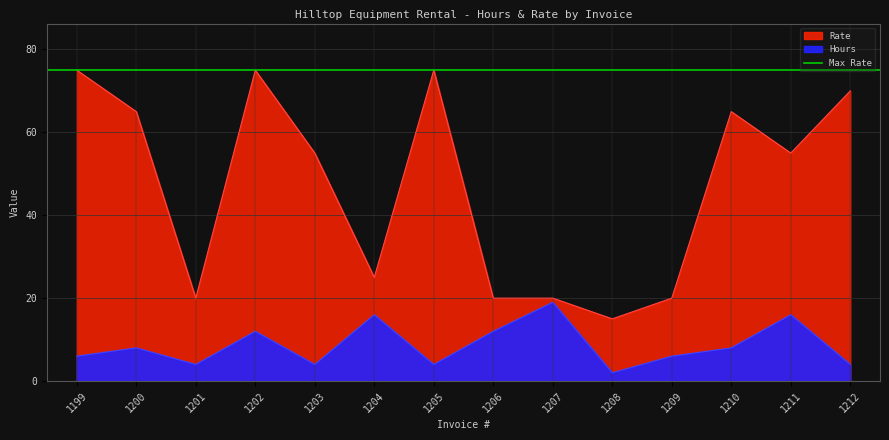

Is the value of Hours at 1201 greater than the value of Rate at 1212?

No